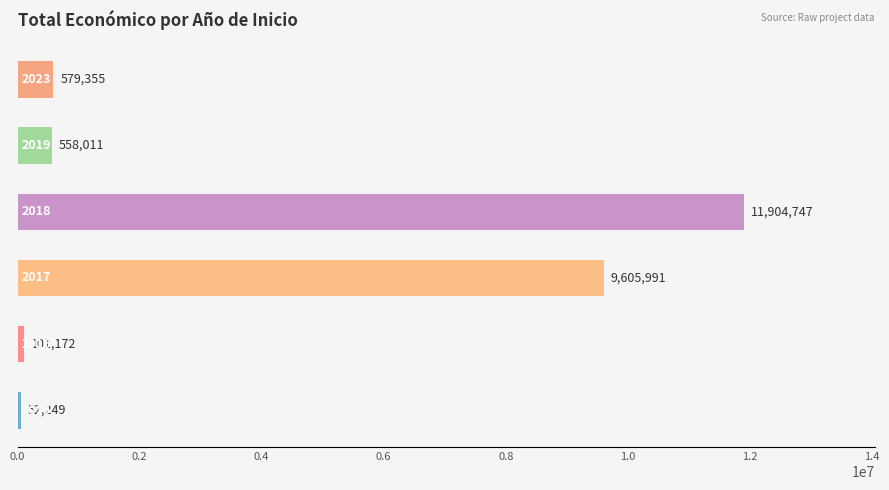

What is the average value?

3800254